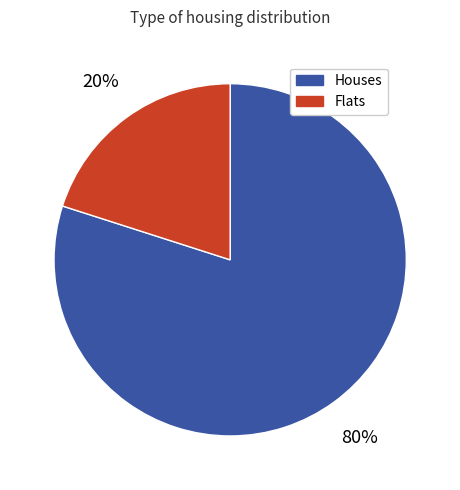

Does any single category account for the majority?

Yes